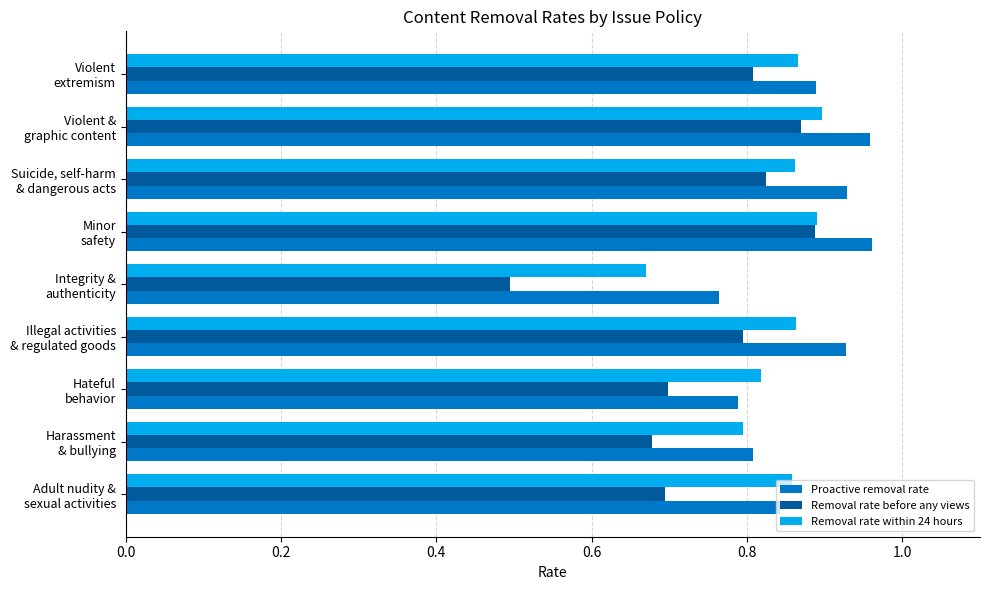

What is the sum of all Removal rate within 24 hours values?

7.5